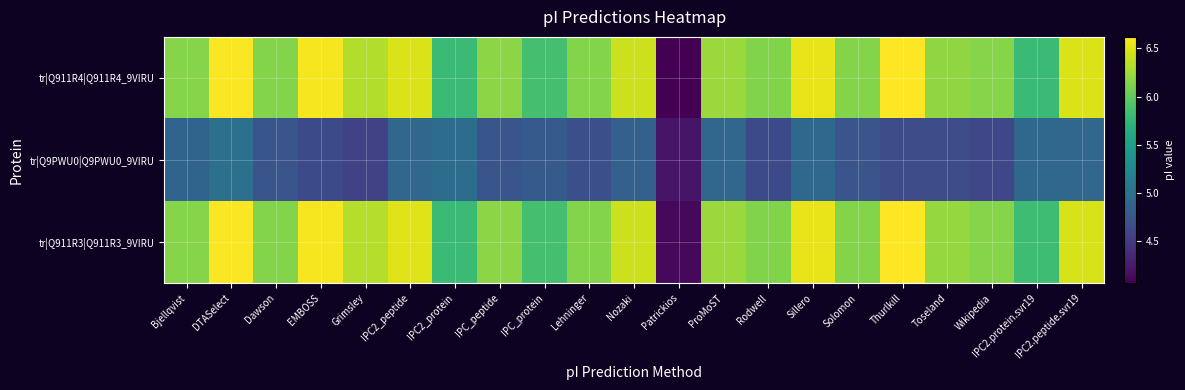

Reading left to right, transcribe all the data shown in this chart.

tr|Q911R4|Q911R4_9VIRU: Bjellqvist=6.2	DTASelect=6.6	Dawson=6.1	EMBOSS=6.6	Grimsley=6.3	IPC2_peptide=6.5	IPC2_protein=5.8	IPC_peptide=6.2	IPC_protein=5.9	Lehninger=6.1	Nozaki=6.4	Patrickios=4.1	ProMoST=6.2	Rodwell=6.1	Sillero=6.5	Solomon=6.1	Thurlkill=6.6	Toseland=6.2	Wikipedia=6.2	IPC2.protein.svr19=5.8	IPC2.peptide.svr19=6.5
tr|Q9PWU0|Q9PWU0_9VIRU: Bjellqvist=4.9	DTASelect=5.0	Dawson=4.7	EMBOSS=4.6	Grimsley=4.6	IPC2_peptide=4.9	IPC2_protein=5.0	IPC_peptide=4.7	IPC_protein=4.8	Lehninger=4.7	Nozaki=4.9	Patrickios=4.2	ProMoST=4.9	Rodwell=4.6	Sillero=4.9	Solomon=4.7	Thurlkill=4.7	Toseland=4.6	Wikipedia=4.6	IPC2.protein.svr19=4.9	IPC2.peptide.svr19=4.9
tr|Q911R3|Q911R3_9VIRU: Bjellqvist=6.2	DTASelect=6.6	Dawson=6.1	EMBOSS=6.6	Grimsley=6.3	IPC2_peptide=6.5	IPC2_protein=5.8	IPC_peptide=6.2	IPC_protein=5.9	Lehninger=6.1	Nozaki=6.4	Patrickios=4.1	ProMoST=6.2	Rodwell=6.1	Sillero=6.5	Solomon=6.1	Thurlkill=6.6	Toseland=6.2	Wikipedia=6.2	IPC2.protein.svr19=5.8	IPC2.peptide.svr19=6.5